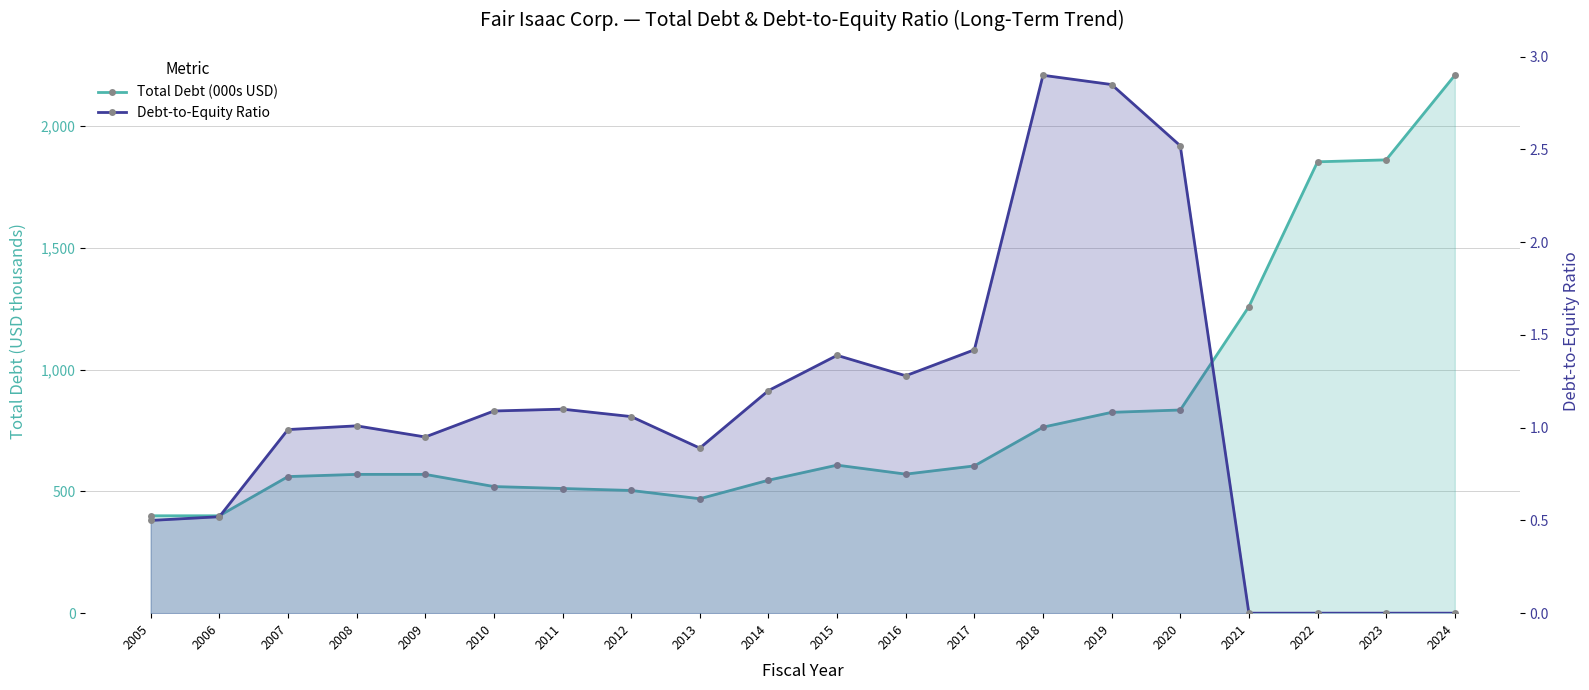

Which category has the lowest value in the Total Debt (000s USD) series?

2005